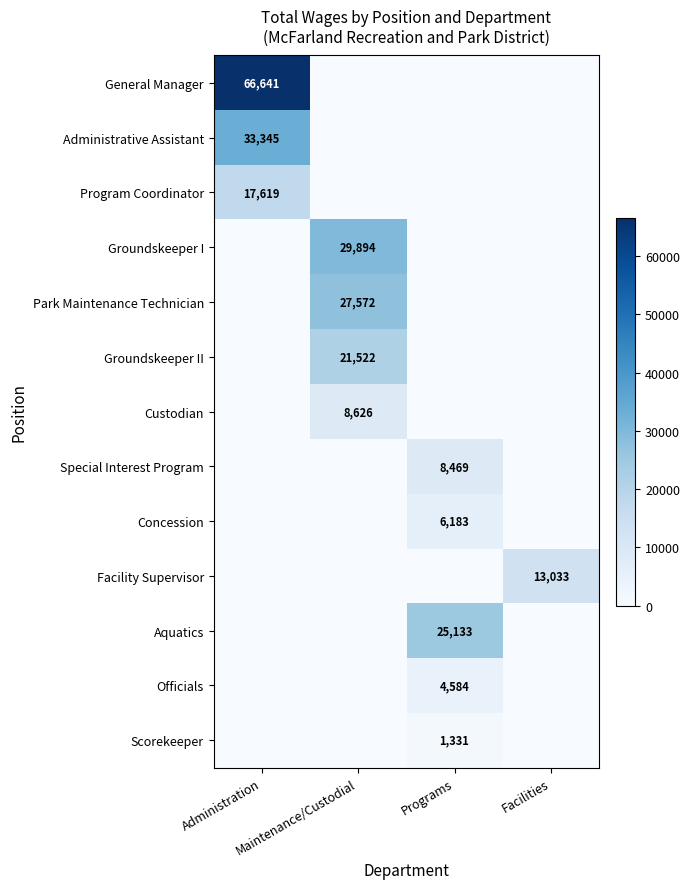

Rank the series by their maximum value, from highest to lowest.

General Manager, Administrative Assistant, Groundskeeper I, Park Maintenance Technician, Aquatics, Groundskeeper II, Program Coordinator, Facility Supervisor, Custodian, Special Interest Program, Concession, Officials, Scorekeeper